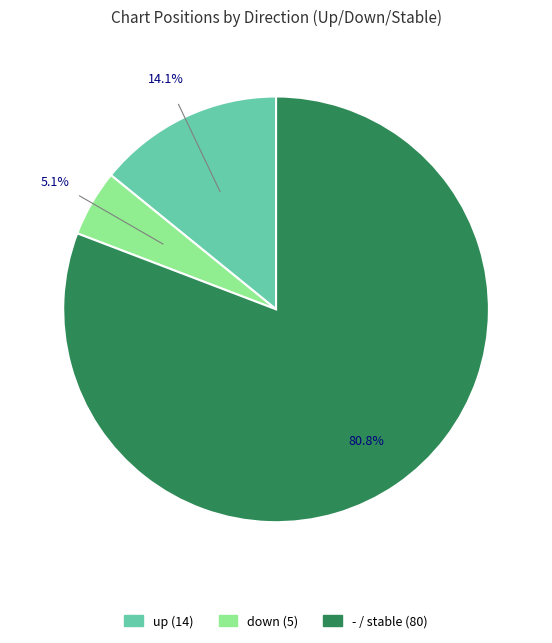

The - slice represents 90% of the pie. True or false?

False